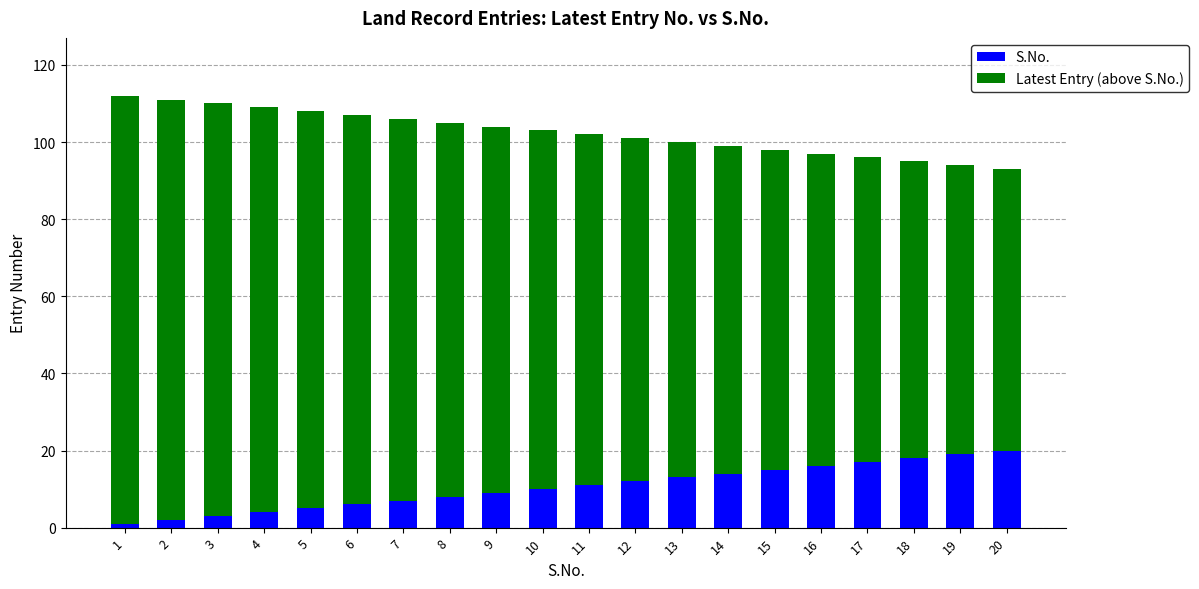

True or false: S.No. has a value of 4 at 4.

True